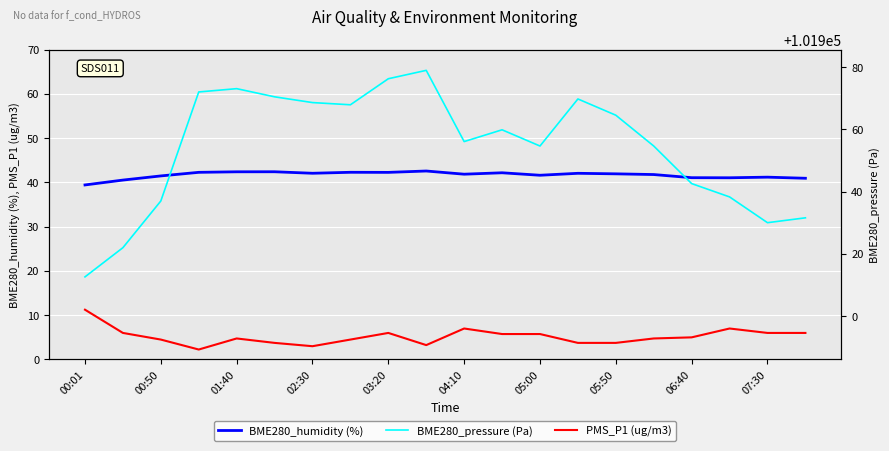

True or false: PMS_P1 (ug/m3) has a value of 3.5 at 04:10.

False